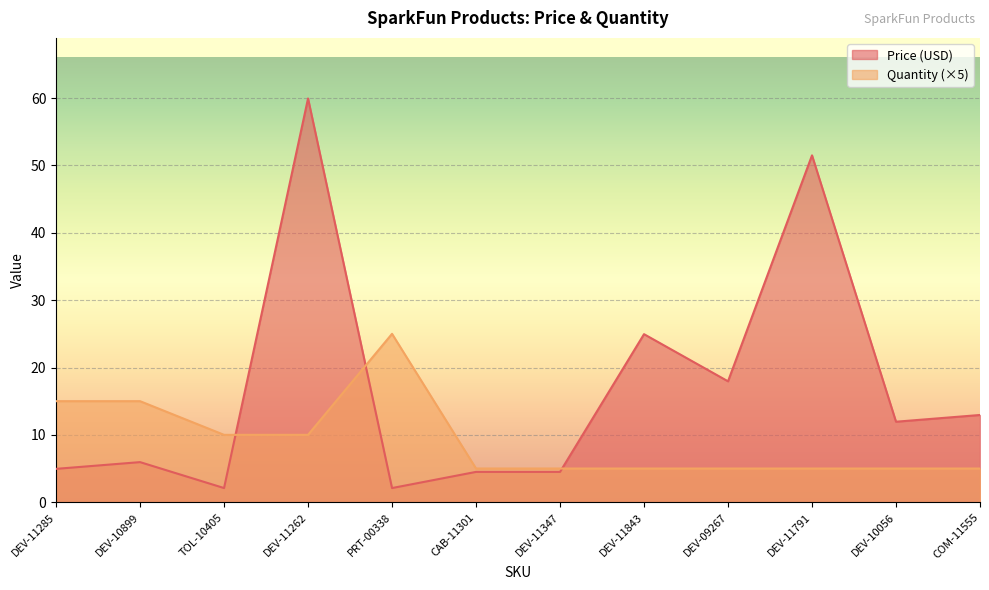

Rank the series by their maximum value, from highest to lowest.

Price (USD), Quantity (×5)